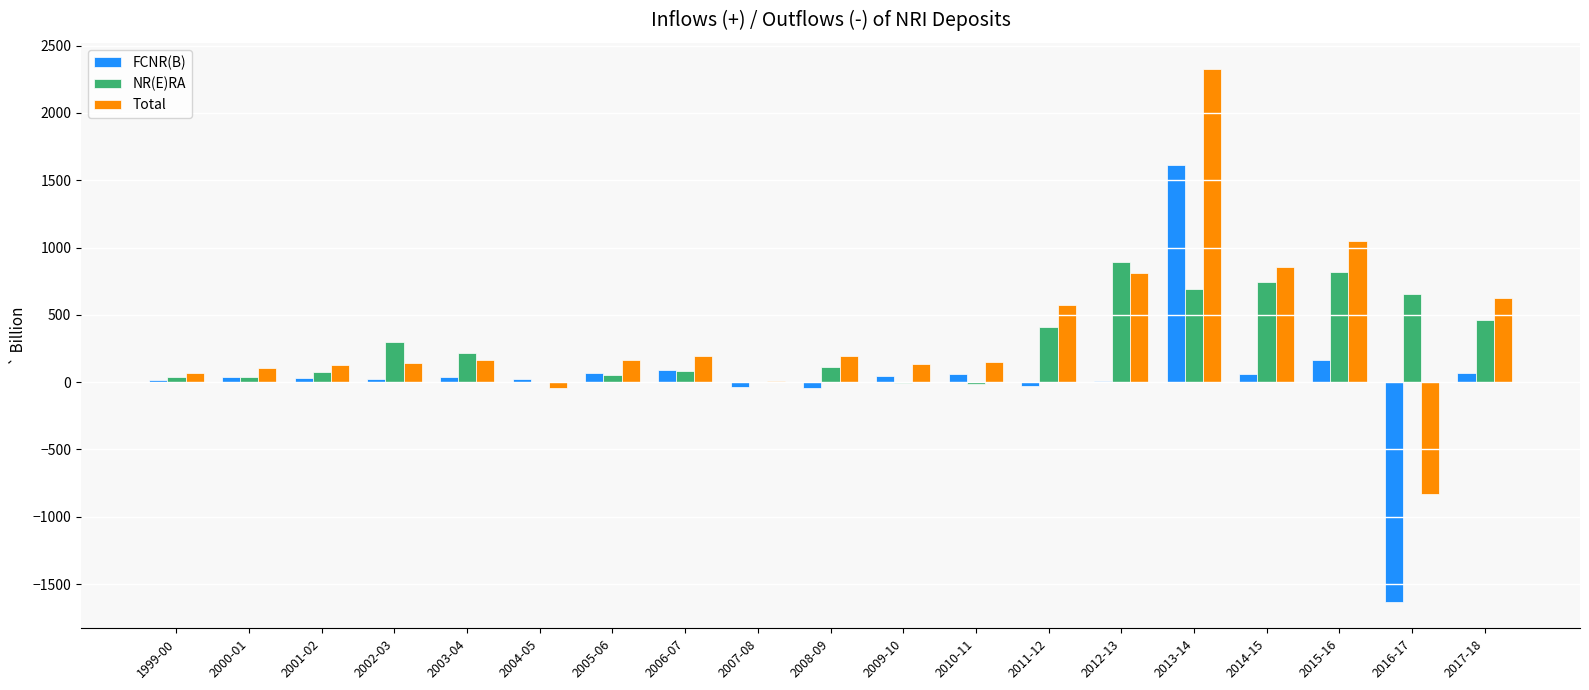

Is the value of Total at 2010-11 greater than the value of FCNR(B) at 2016-17?

Yes